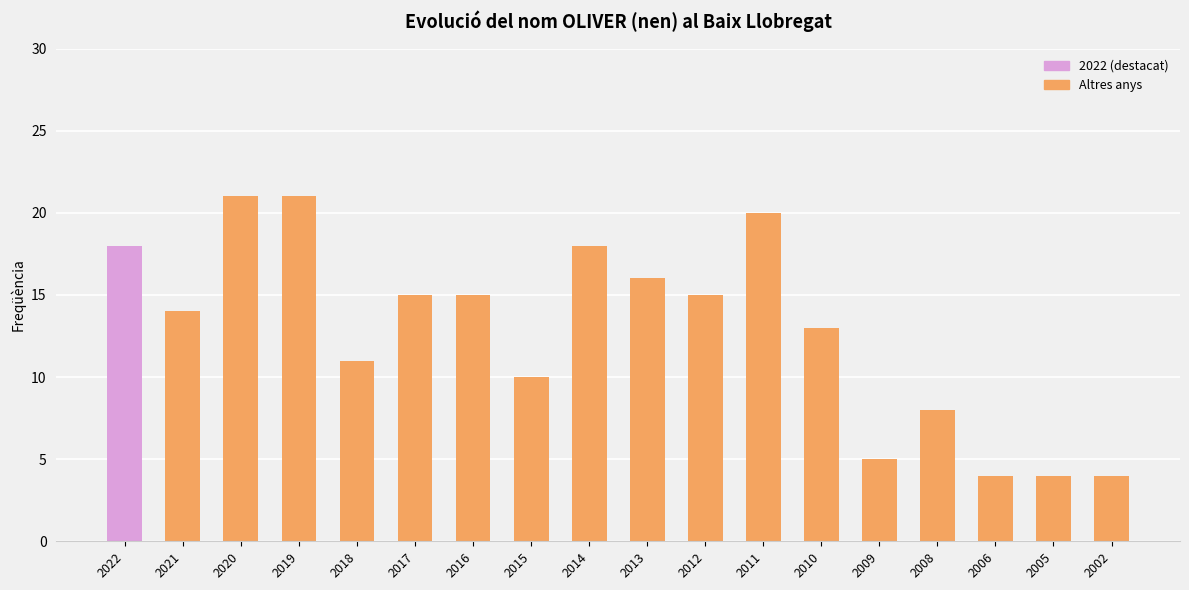

Reading right to left, extract all data points from this chart.

4	4	4	8	5	13	20	15	16	18	10	15	15	11	21	21	14	18